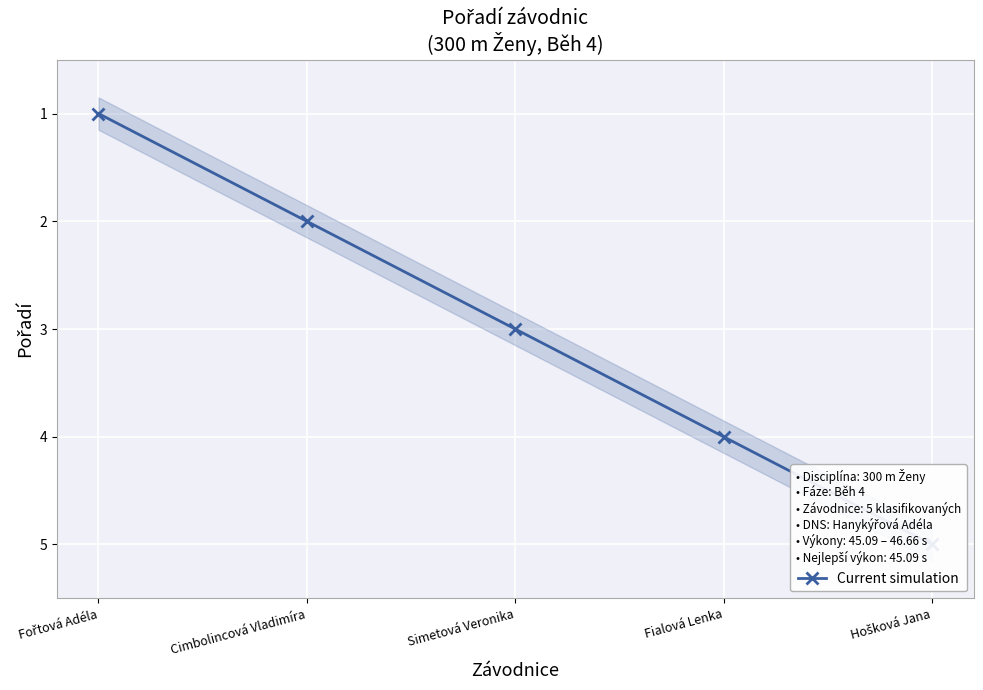

What is the label of the 2nd point from the left?

Cimbolincová Vladimíra